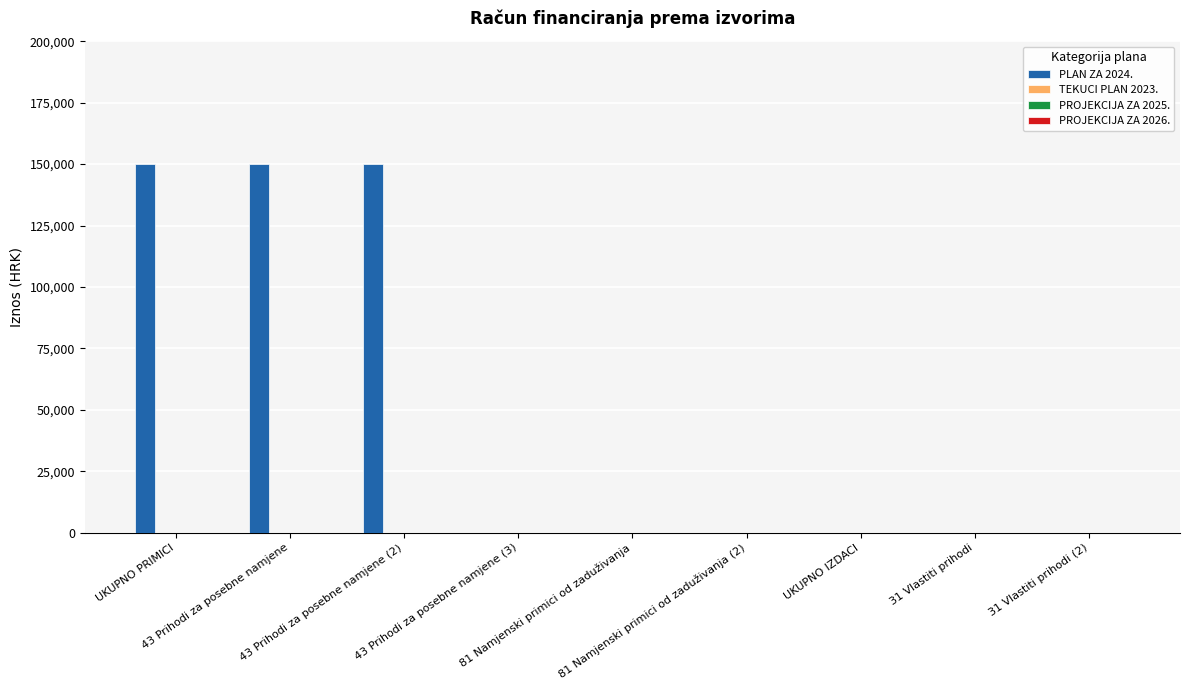

What is the sum of all values?

450000